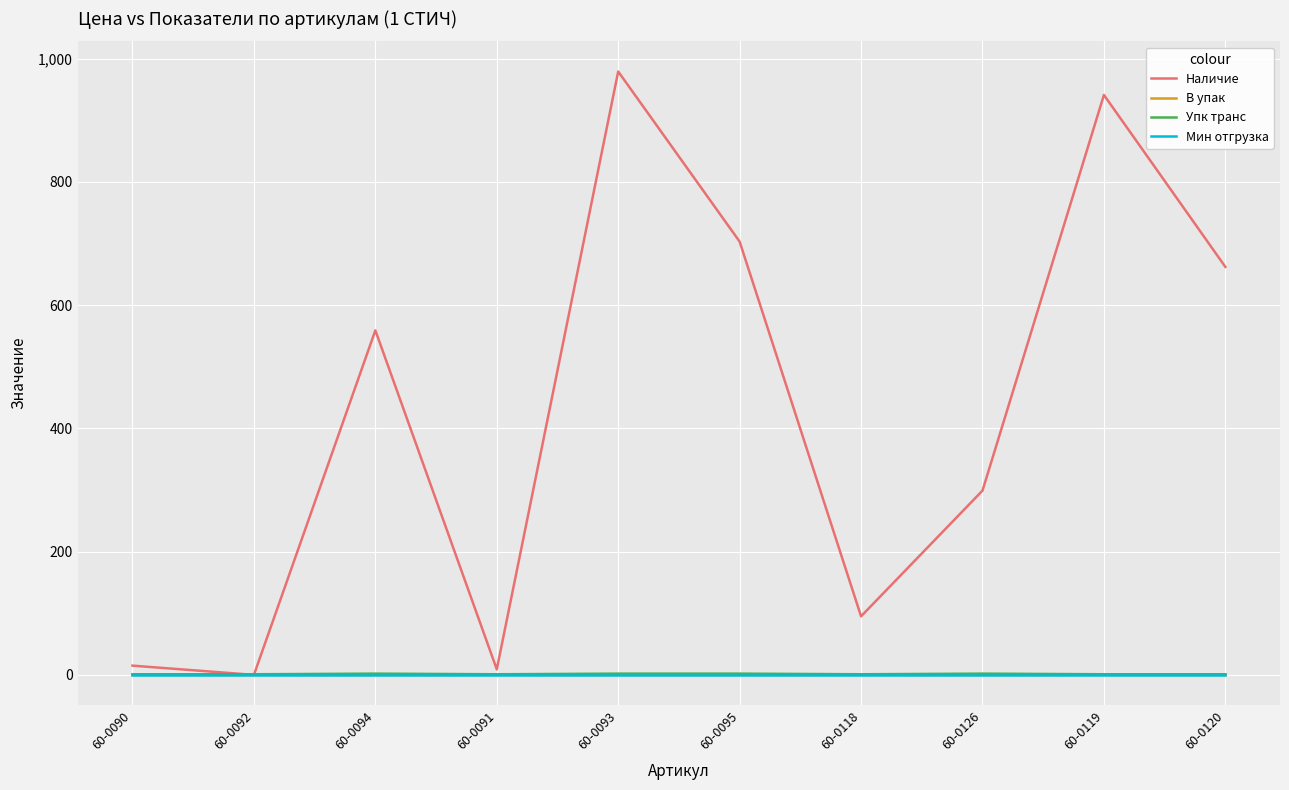

What is the maximum value for В упак?

1